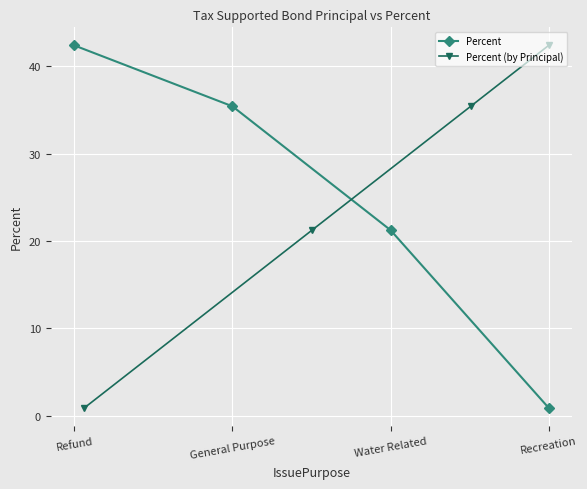

What is the average value of the Percent series?

25.0